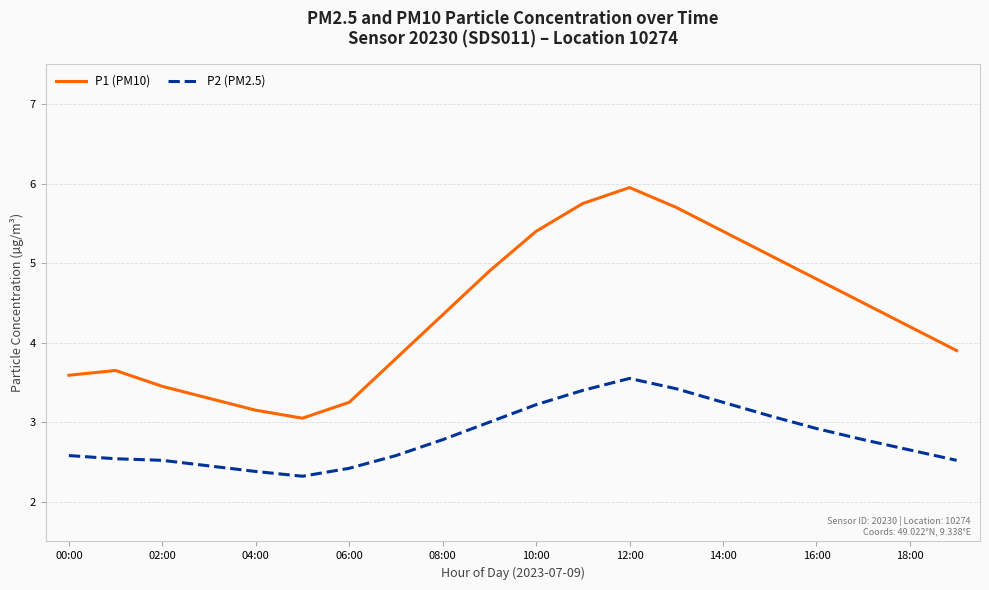

Which series has the widest spread of values?

P1 (PM10)